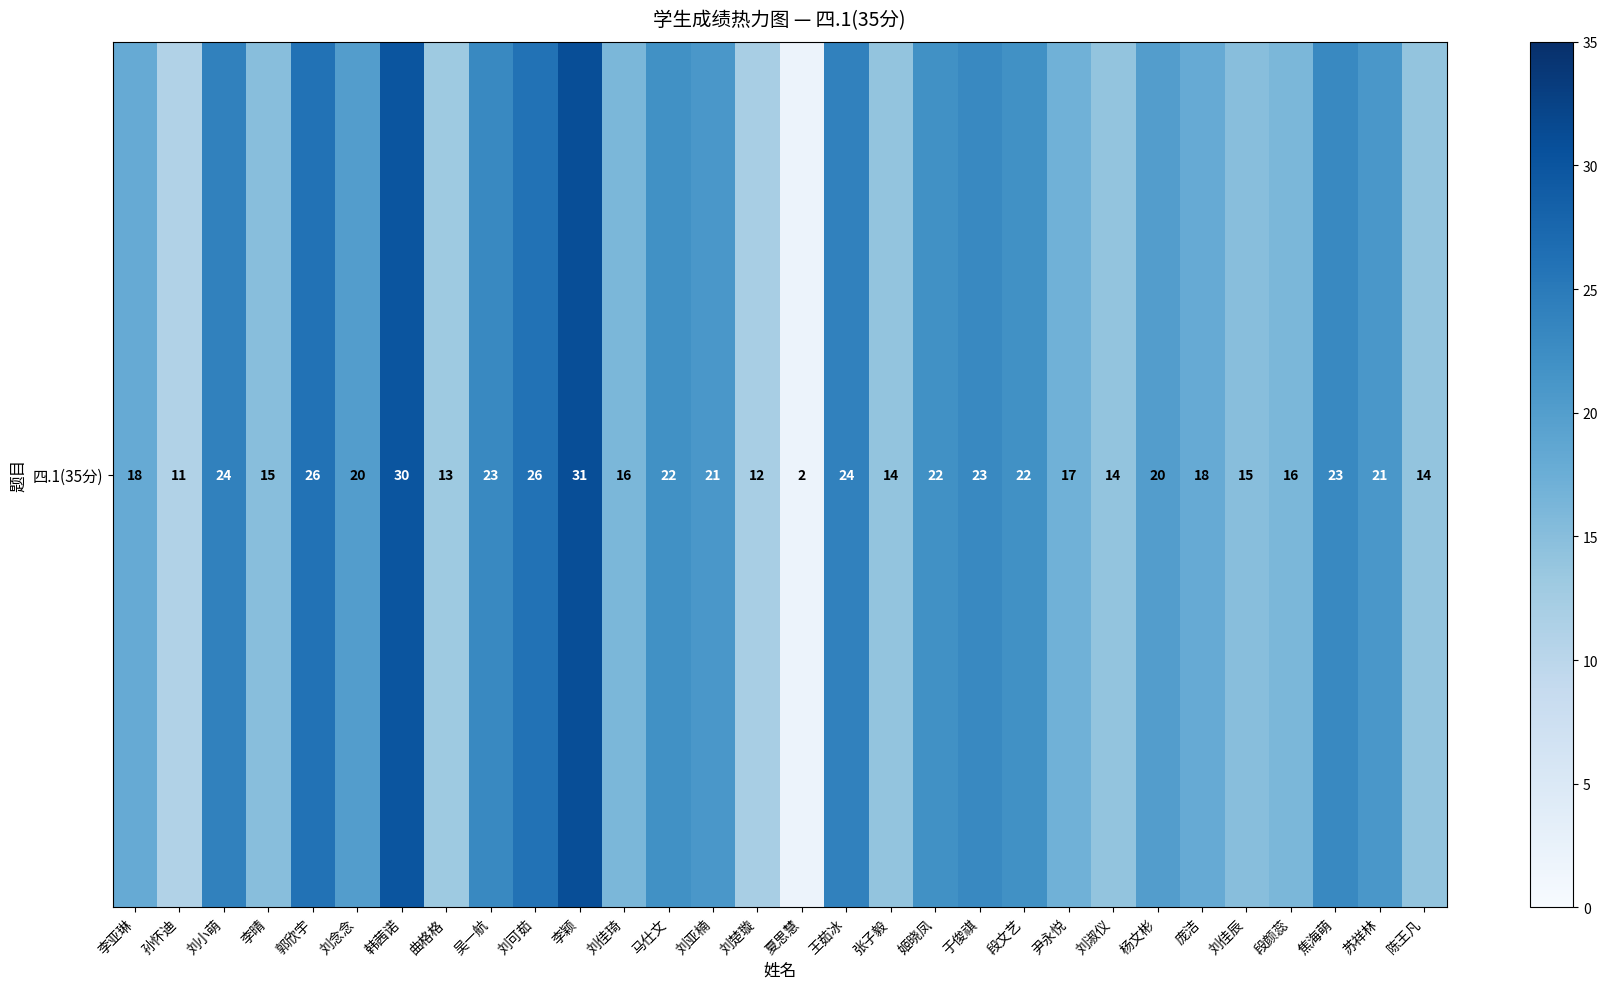

What is the sum of the values at 夏思慧 and 刘小萌?

26